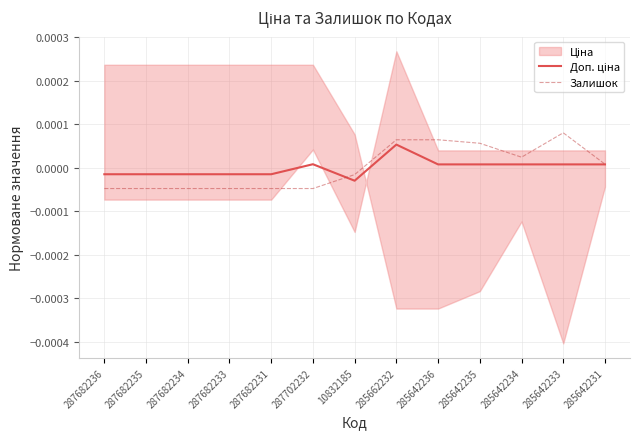

Rank the series by their average value, from highest to lowest.

Доп. ціна, Залишок